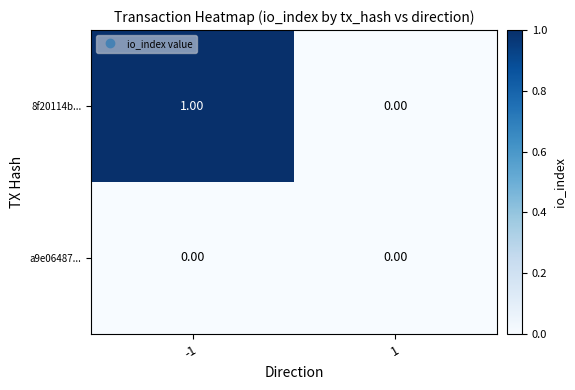

Which series has the largest total across all categories?

8f20114b...